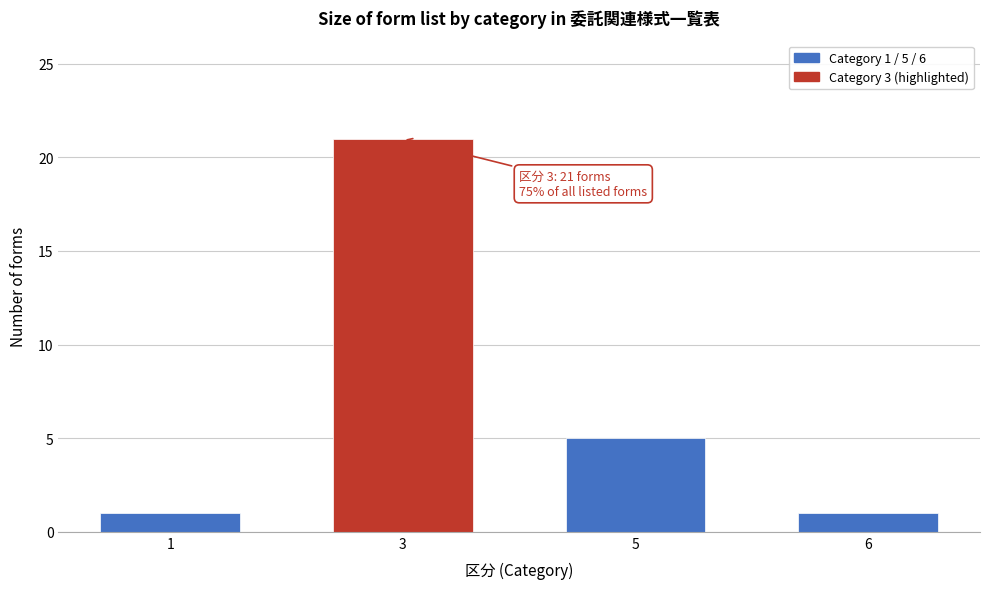

Reading left to right, extract all data points from this chart.

1=1	3=21	5=5	6=1